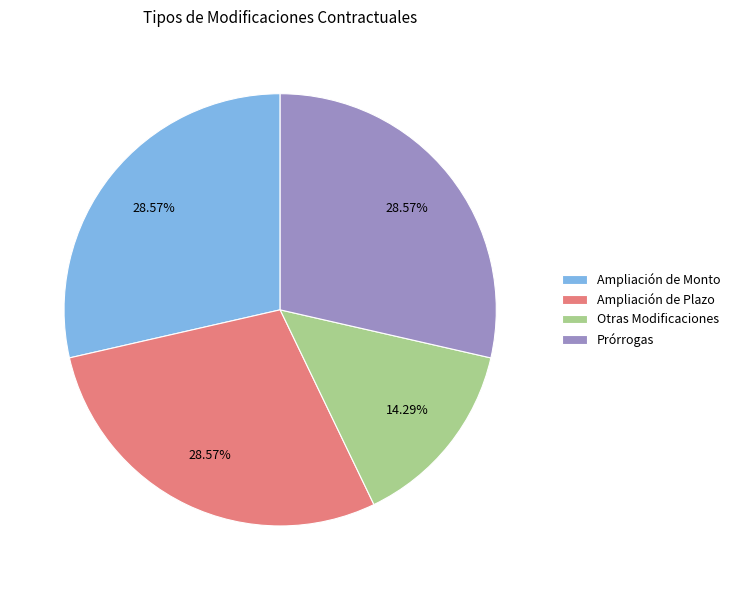

What percentage is the Ampliación de Plazo slice, to the nearest percent?

29%